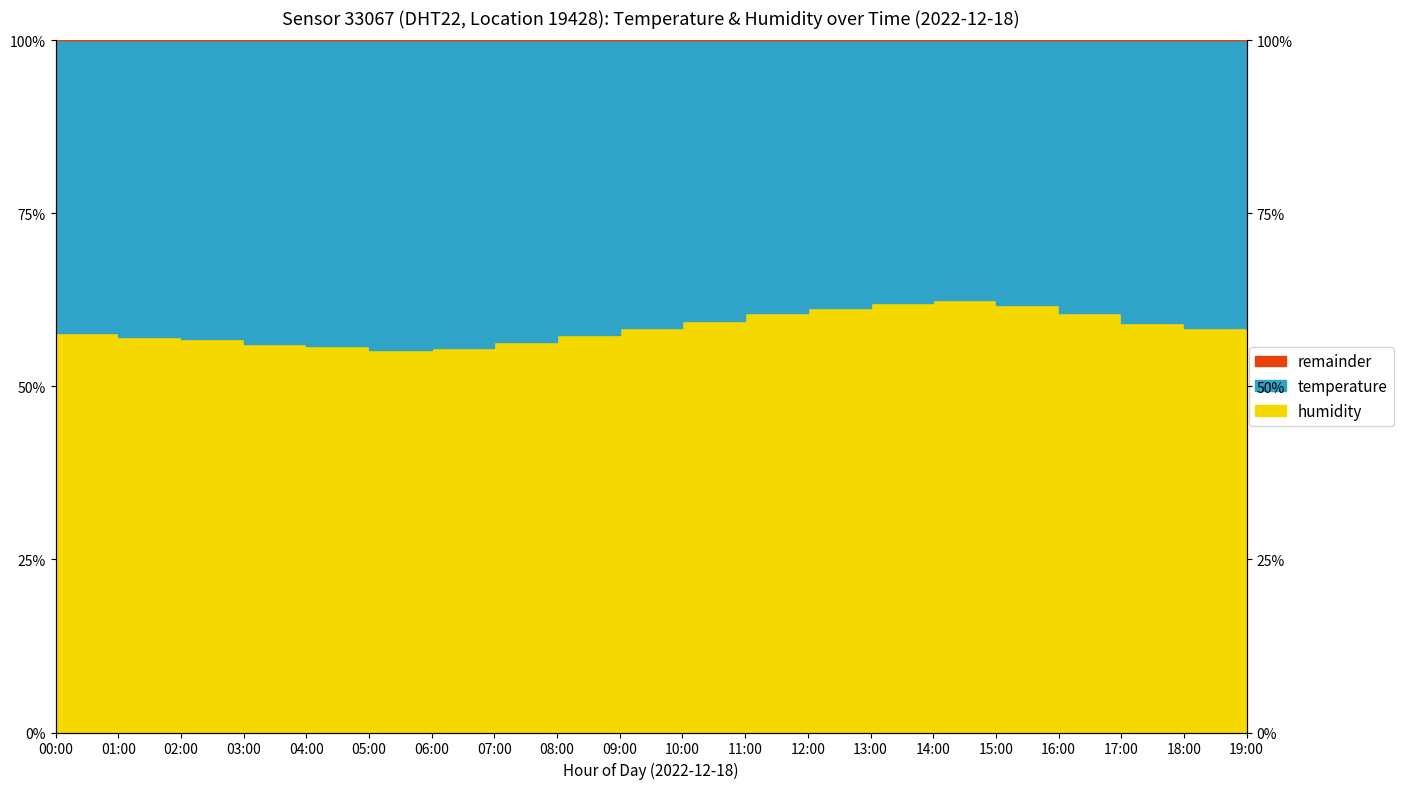

Between 07:00 and 19:00, which is larger?

19:00